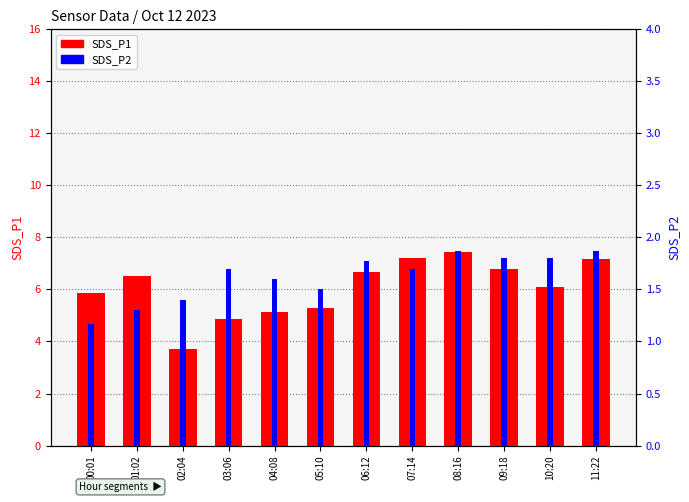

True or false: SDS_P2 has a value of 1.7 at 07:14.

True